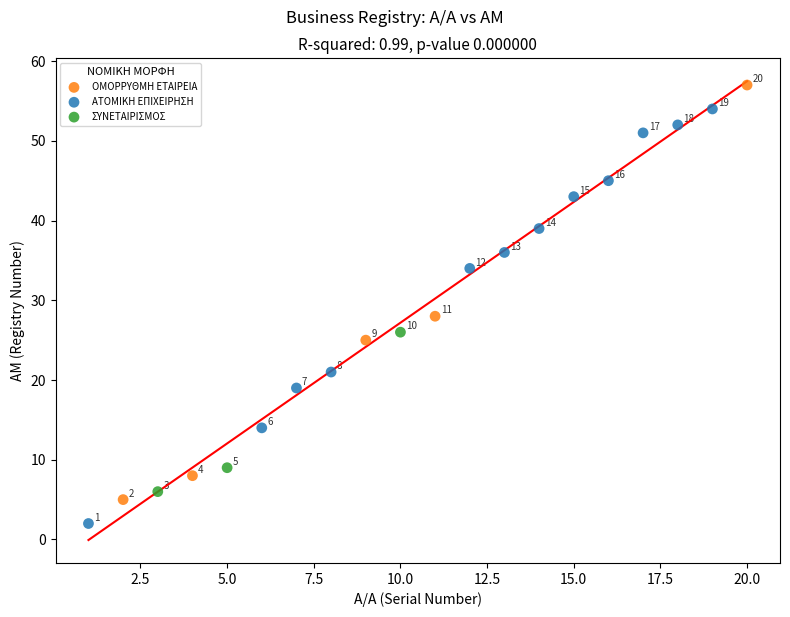

Which series reaches the maximum Y coordinate?

ΟΜΟΡΡΥΘΜΗ ΕΤΑΙΡΕΙΑ